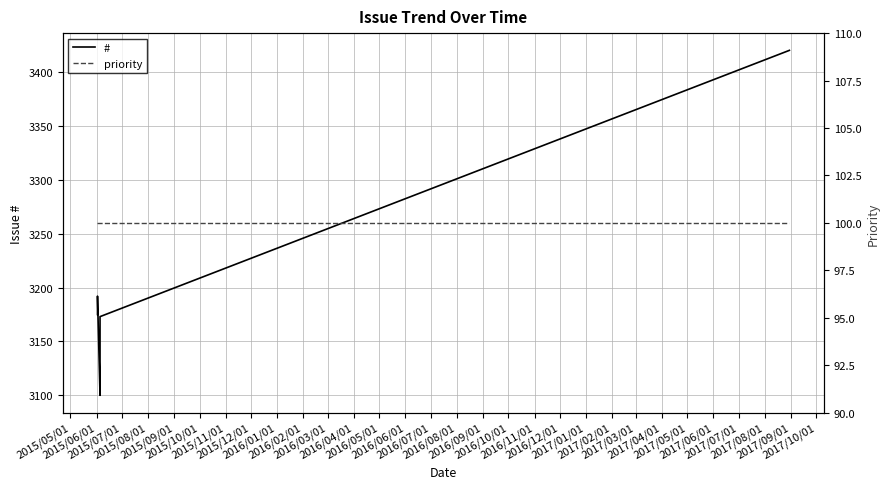

True or false: priority and # cross at least once.

False